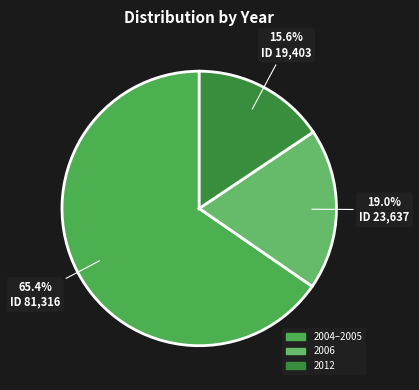

Is there any slice that represents more than half of the pie?

Yes